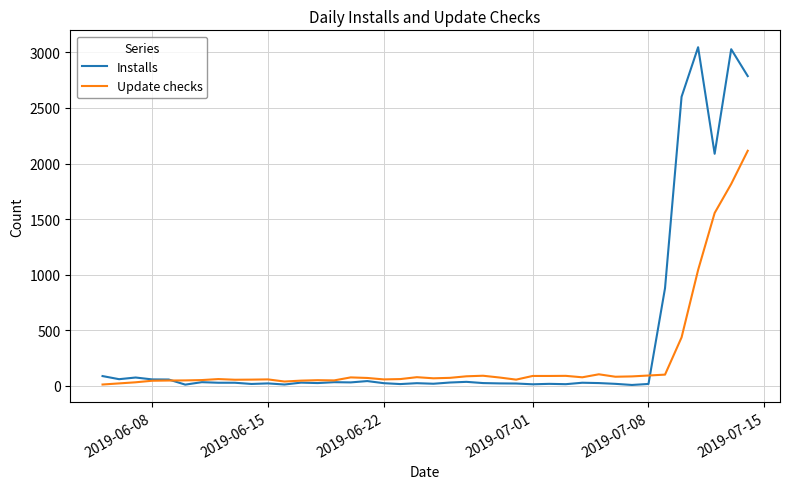

Which series has the largest total across all categories?

Installs